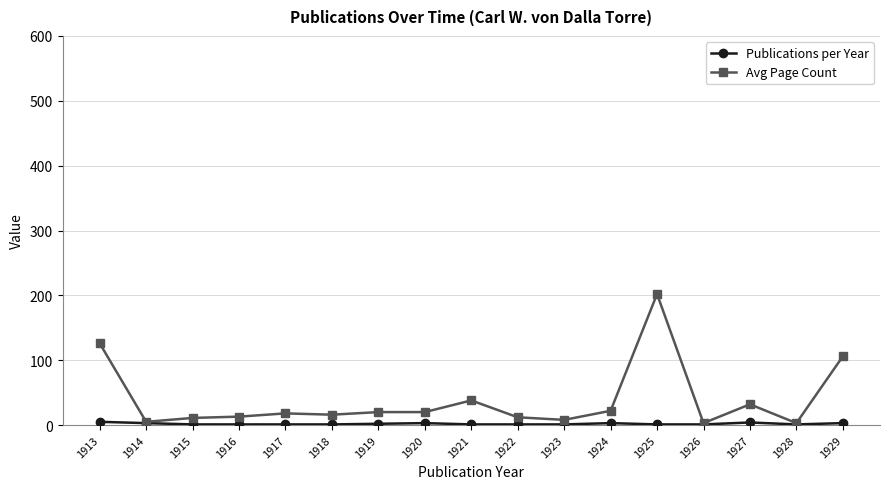

Does the chart have visible grid lines?

Yes